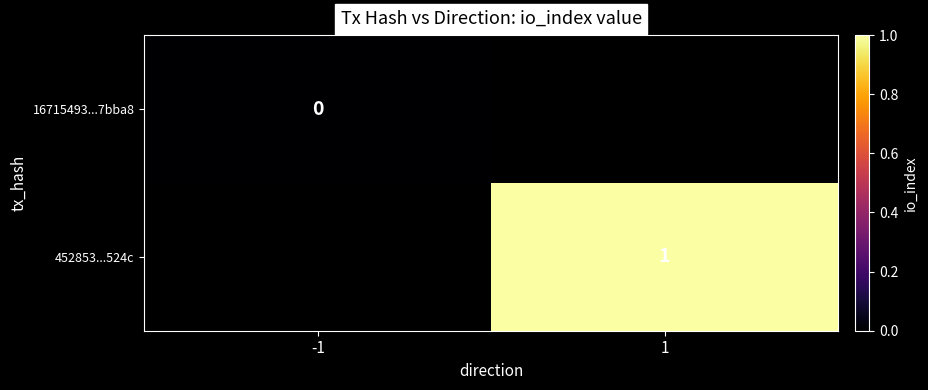

How many categories are shown in the chart?

2